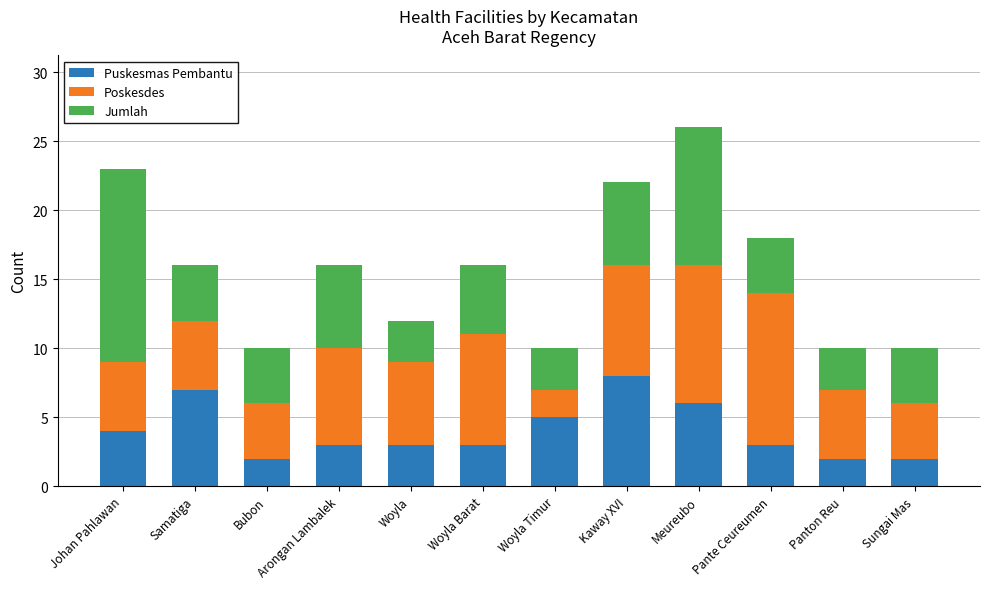

At which category is the sum across all series the highest?

Meureubo